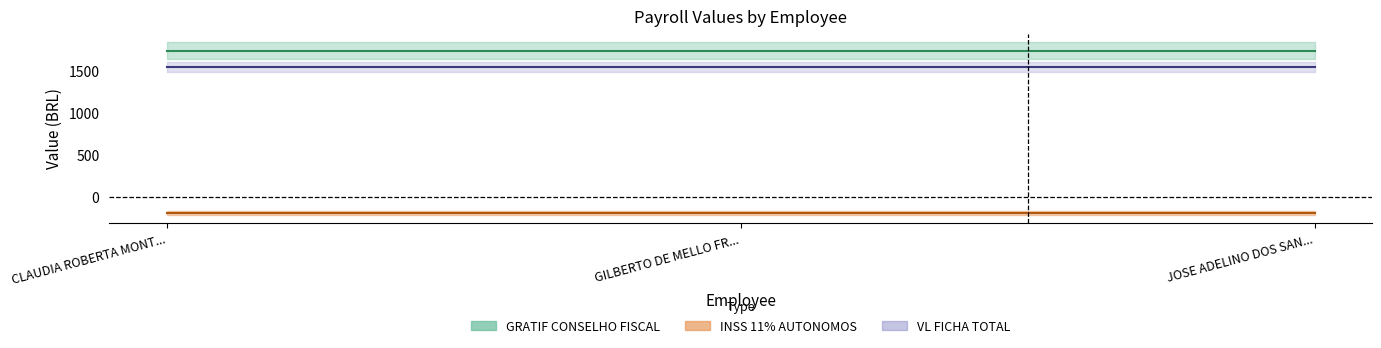

What is the smallest value displayed?

-191.0